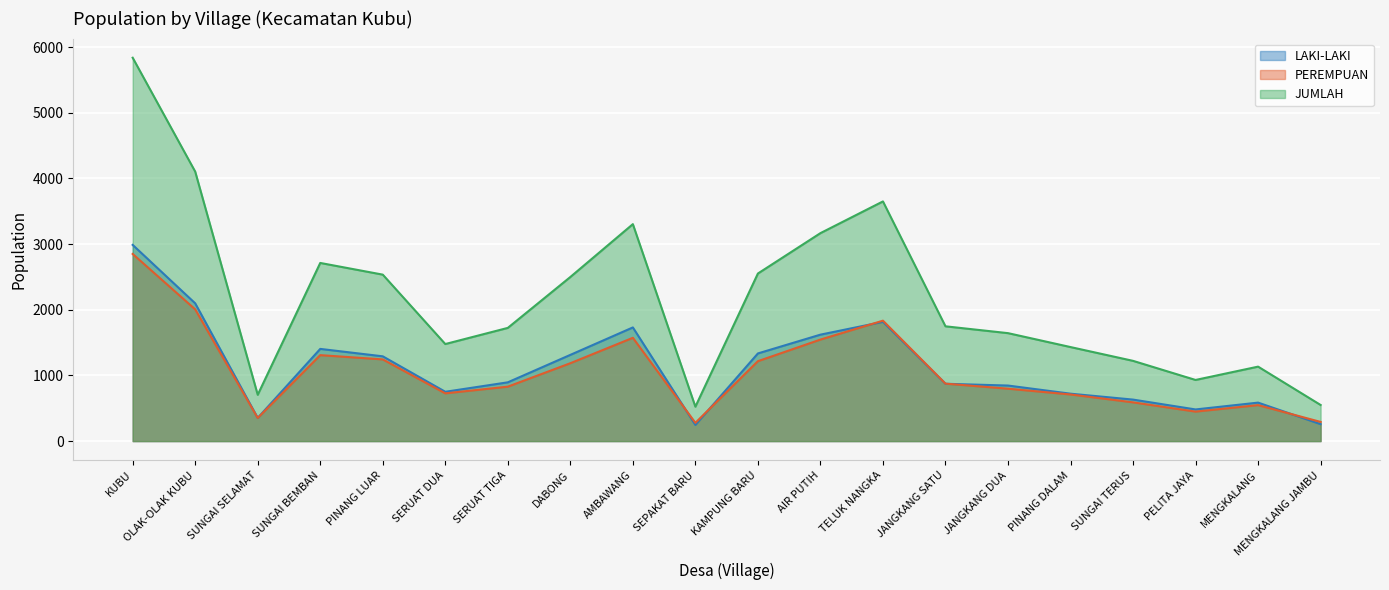

Reading left to right, extract all data points from this chart.

LAKI-LAKI: KUBU=2988	OLAK-OLAK KUBU=2098	SUNGAI SELAMAT=353	SUNGAI BEMBAN=1404	PINANG LUAR=1291	SERUAT DUA=751	SERUAT TIGA=895	DABONG=1313	AMBAWANG=1731	SEPAKAT BARU=246	KAMPUNG BARU=1335	AIR PUTIH=1621	TELUK NANGKA=1816	JANGKANG SATU=873	JANGKANG DUA=846	PINANG DALAM=722	SUNGAI TERUS=632	PELITA JAYA=482	MENGKALANG=586	MENGKALANG JAMBU=258
PEREMPUAN: KUBU=2850	OLAK-OLAK KUBU=2006	SUNGAI SELAMAT=352	SUNGAI BEMBAN=1309	PINANG LUAR=1244	SERUAT DUA=727	SERUAT TIGA=829	DABONG=1186	AMBAWANG=1573	SEPAKAT BARU=278	KAMPUNG BARU=1217	AIR PUTIH=1546	TELUK NANGKA=1834	JANGKANG SATU=875	JANGKANG DUA=798	PINANG DALAM=710	SUNGAI TERUS=590	PELITA JAYA=449	MENGKALANG=548	MENGKALANG JAMBU=292
JUMLAH: KUBU=5838	OLAK-OLAK KUBU=4104	SUNGAI SELAMAT=705	SUNGAI BEMBAN=2713	PINANG LUAR=2535	SERUAT DUA=1478	SERUAT TIGA=1724	DABONG=2499	AMBAWANG=3304	SEPAKAT BARU=524	KAMPUNG BARU=2552	AIR PUTIH=3167	TELUK NANGKA=3650	JANGKANG SATU=1748	JANGKANG DUA=1644	PINANG DALAM=1432	SUNGAI TERUS=1222	PELITA JAYA=931	MENGKALANG=1134	MENGKALANG JAMBU=550